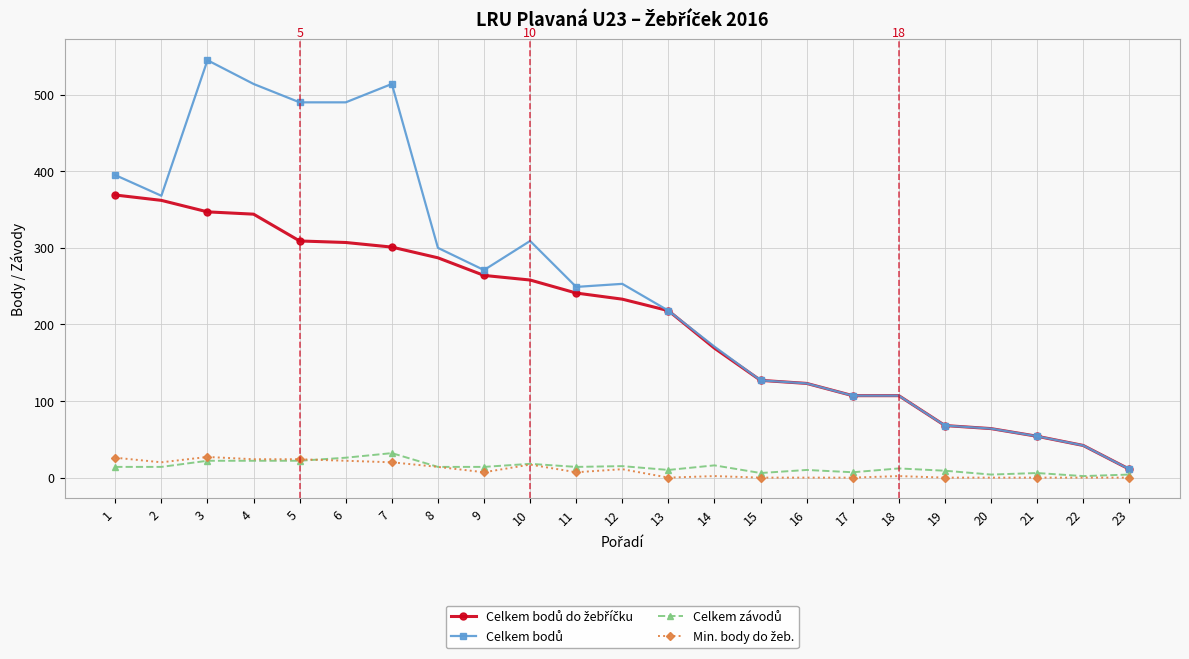

What is the greatest value displayed?

545